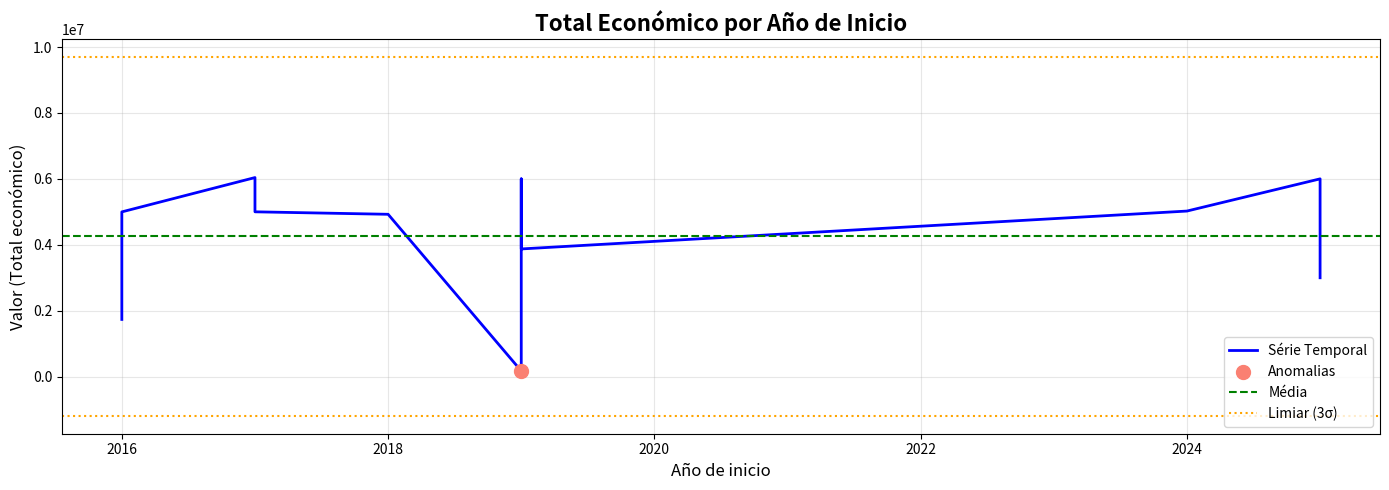

Approximately how many times larger is the value at 2016 compared to 2019?

29.4